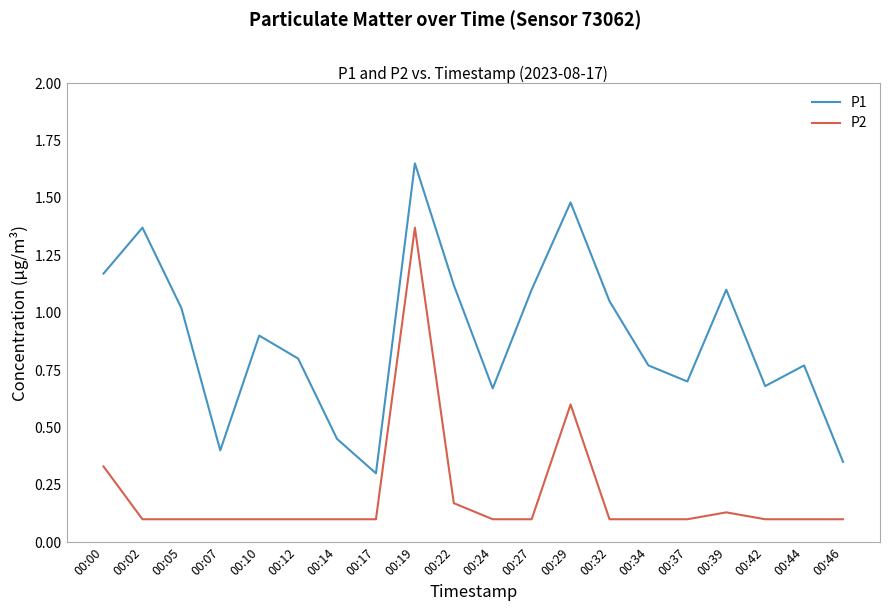

True or false: P2 and P1 cross at least once.

False